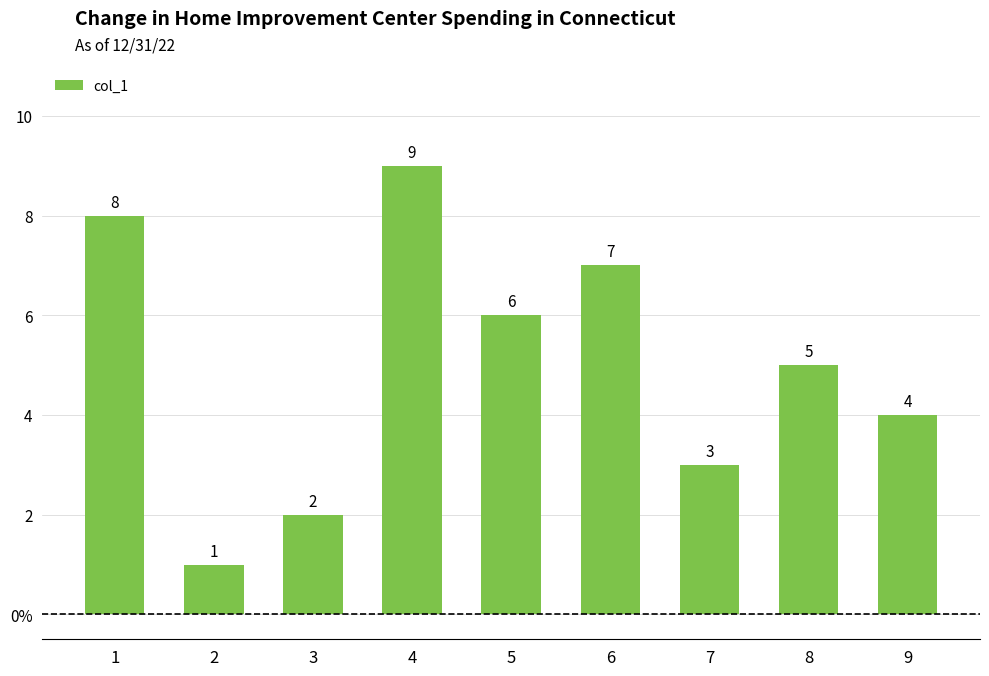

List the labels in order of value, largest first.

4, 1, 6, 5, 8, 9, 7, 3, 2